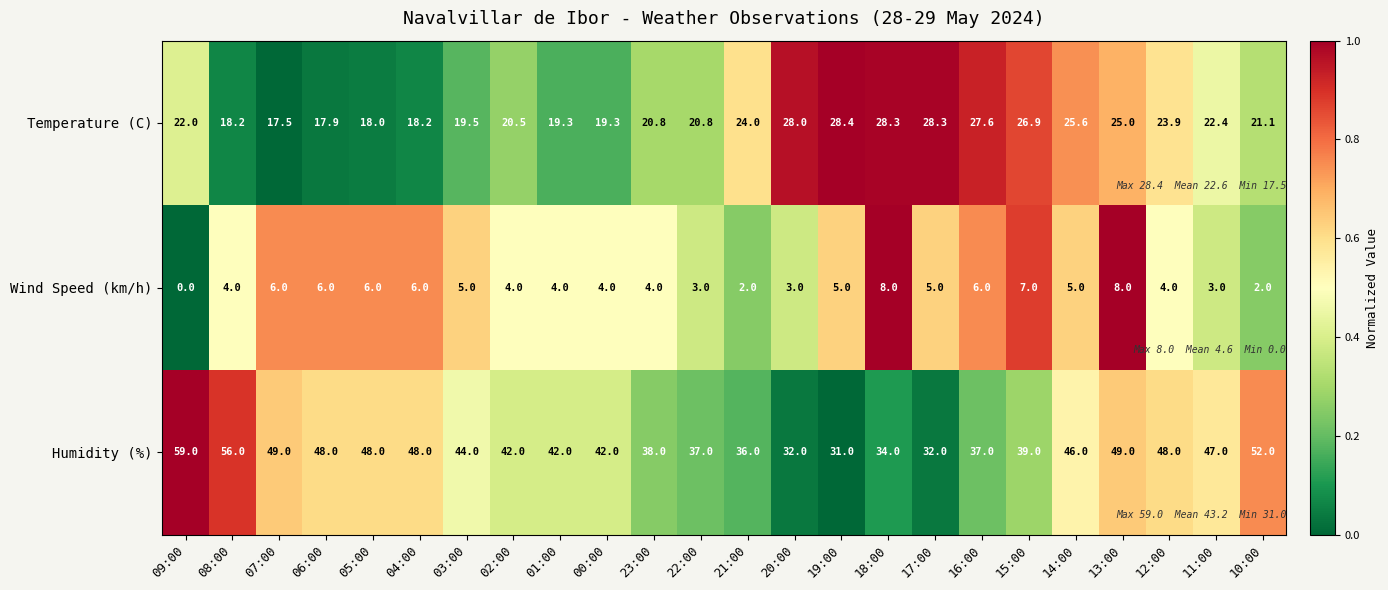

The value of Temperature (C) at 03:00 is 19.5. True or false?

True